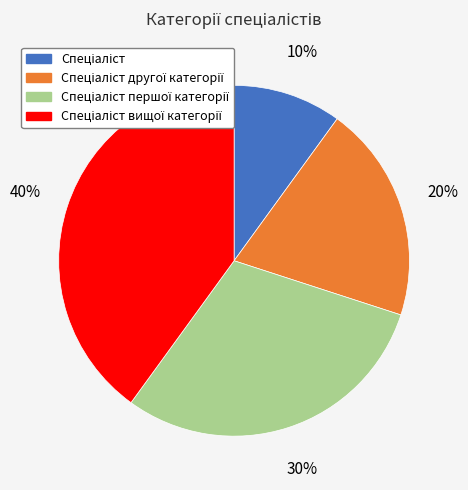

To the nearest percent, what is the average slice percentage?

25%